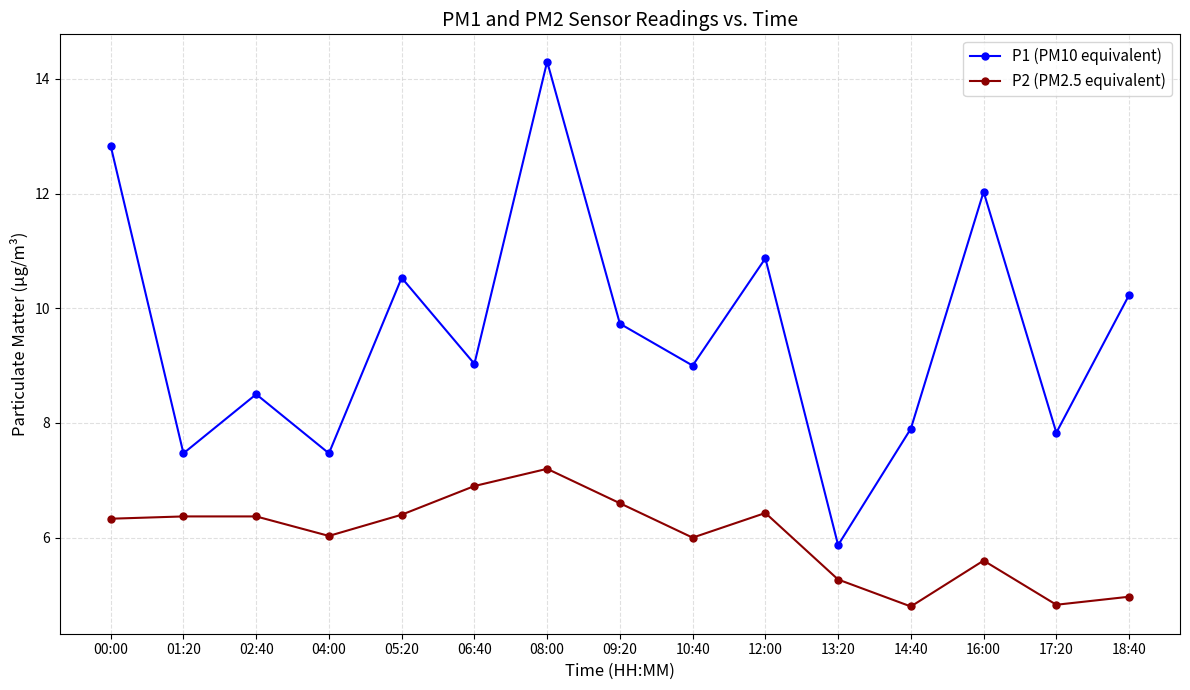

What is the difference between the P1 (PM10 equivalent) values at 04:00 and 16:00?

4.6